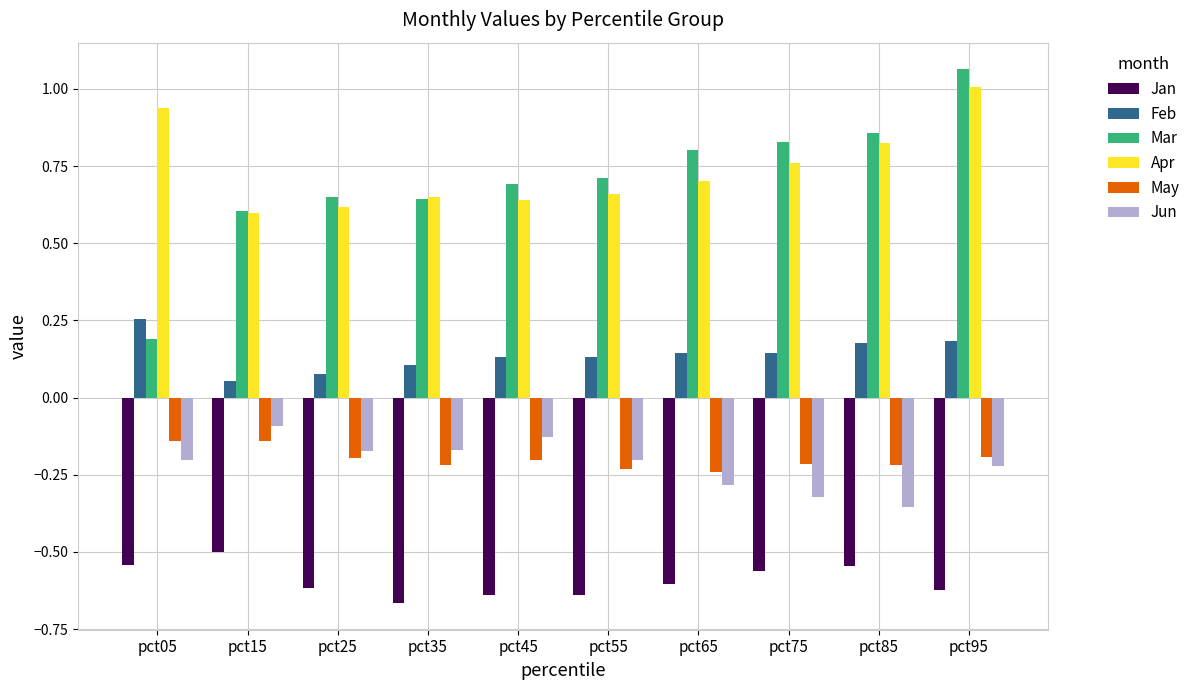

Is it true that Feb equals 0.2 at pct45?

False